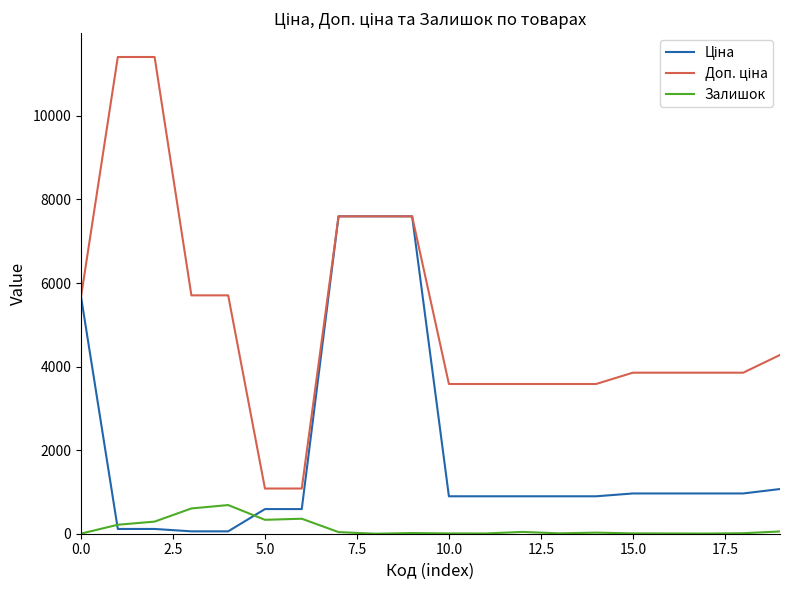

Does the chart have visible grid lines?

No